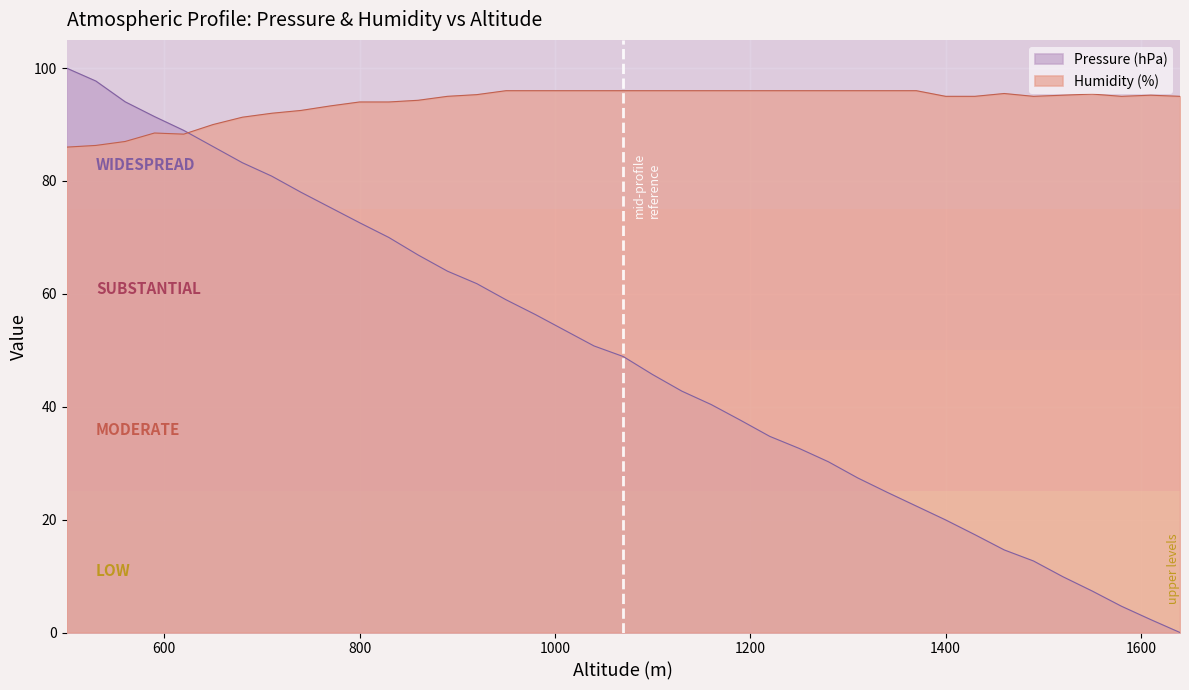

Reading right to left, transcribe all the data shown in this chart.

Pressure (hPa): 0.0	2.3	4.7	7.4	9.9	12.7	14.6	17.3	20.0	22.4	24.9	27.4	30.3	32.6	34.8	37.6	40.4	42.8	45.7	48.9	50.8	53.6	56.3	59.0	61.8	64.0	66.9	70.0	72.6	75.3	78.0	80.9	83.2	86.1	89.0	91.4	94.0	97.7	100.0
Humidity (%): 95.0	95.2	95.0	95.4	95.2	95.0	95.5	95.0	95.0	96.0	96.0	96.0	96.0	96.0	96.0	96.0	96.0	96.0	96.0	96.0	96.0	96.0	96.0	96.0	95.3	95.0	94.3	94.0	94.0	93.3	92.5	92.0	91.3	90.0	88.3	88.5	87.0	86.3	86.0